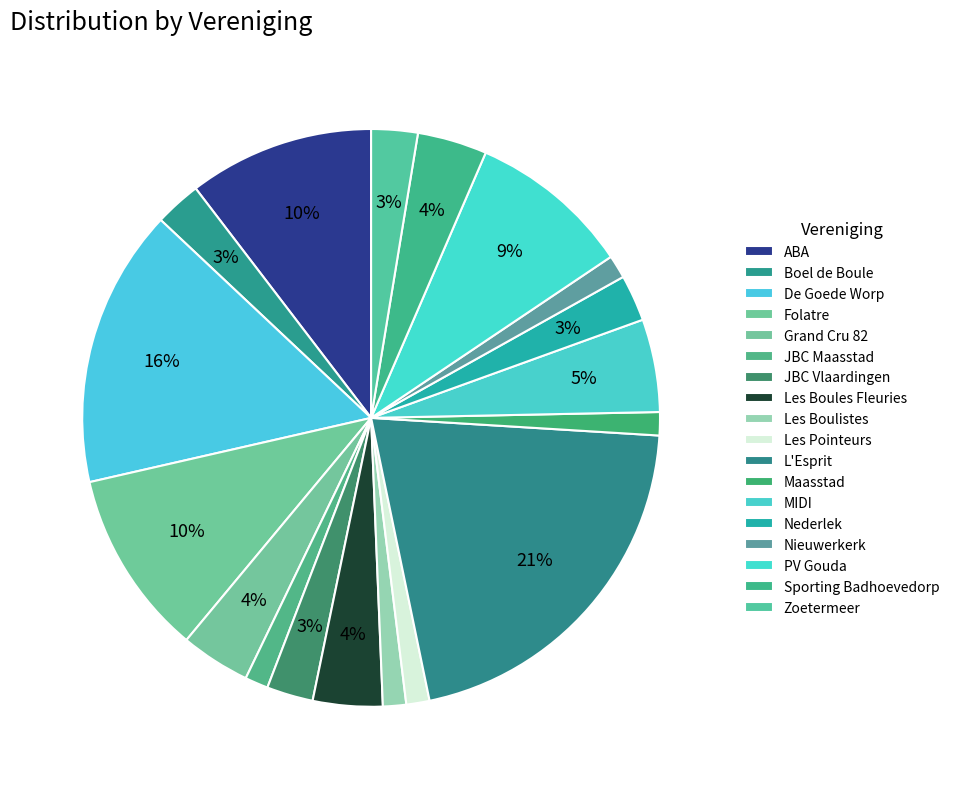

Count the number of slices in the pie.

18